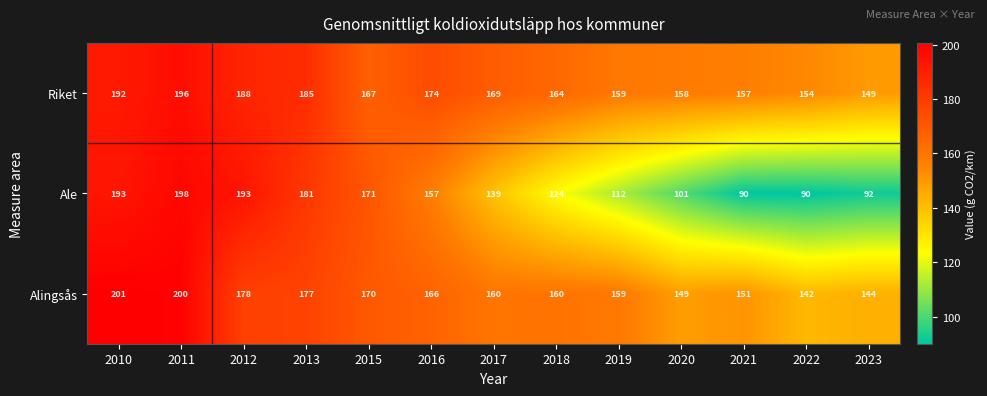

At 2012, list the series in order from smallest to largest.

Alingsås, Riket, Ale